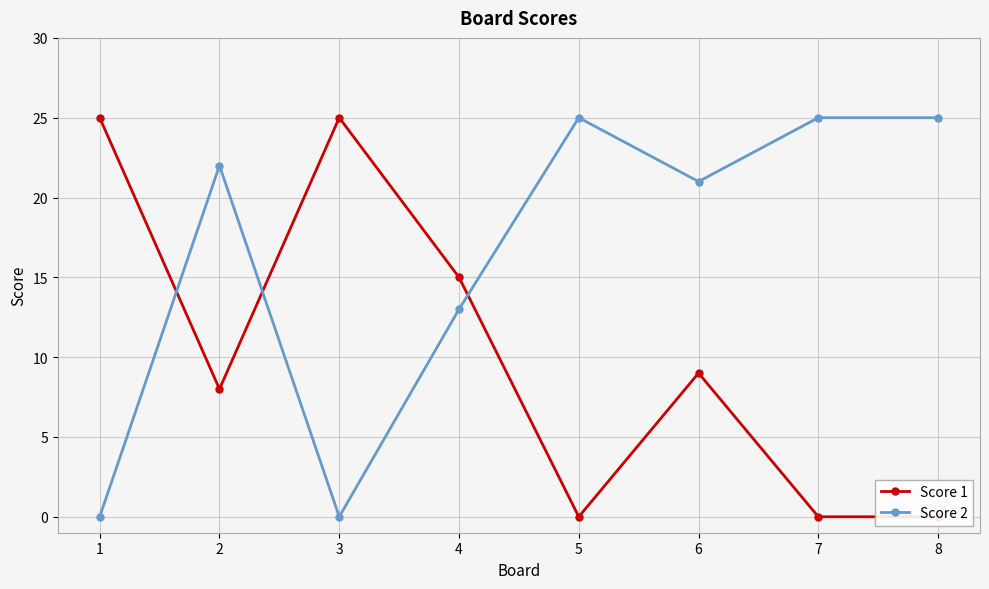

How many series are shown in this chart?

2